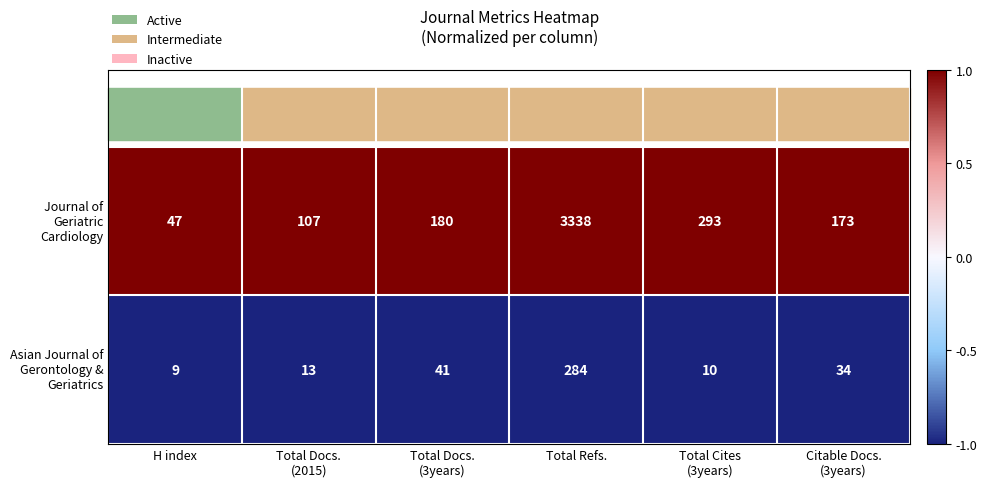

Which category has the lowest value across all series?

H index